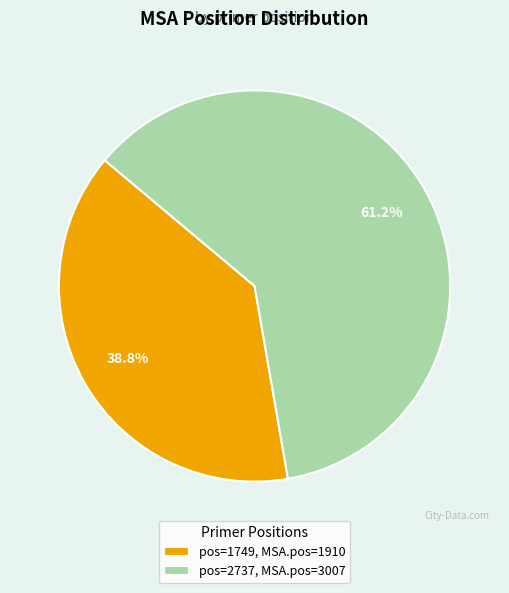

Is there any slice that represents more than half of the pie?

Yes